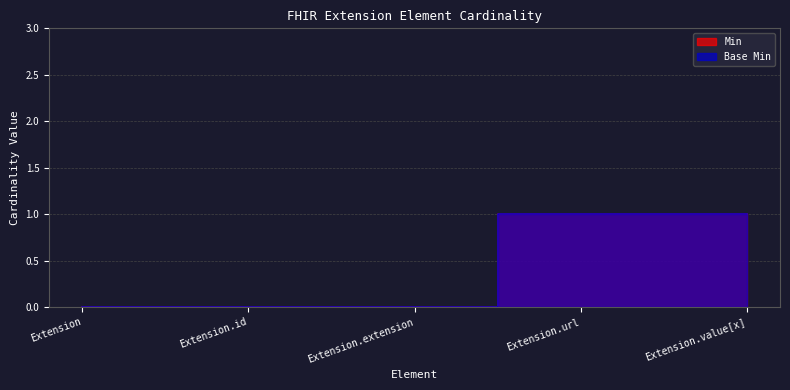

Reading right to left, what are all the values shown in this chart?

Min: 1	1	0	0	0
Base Min: 1	1	0	0	0